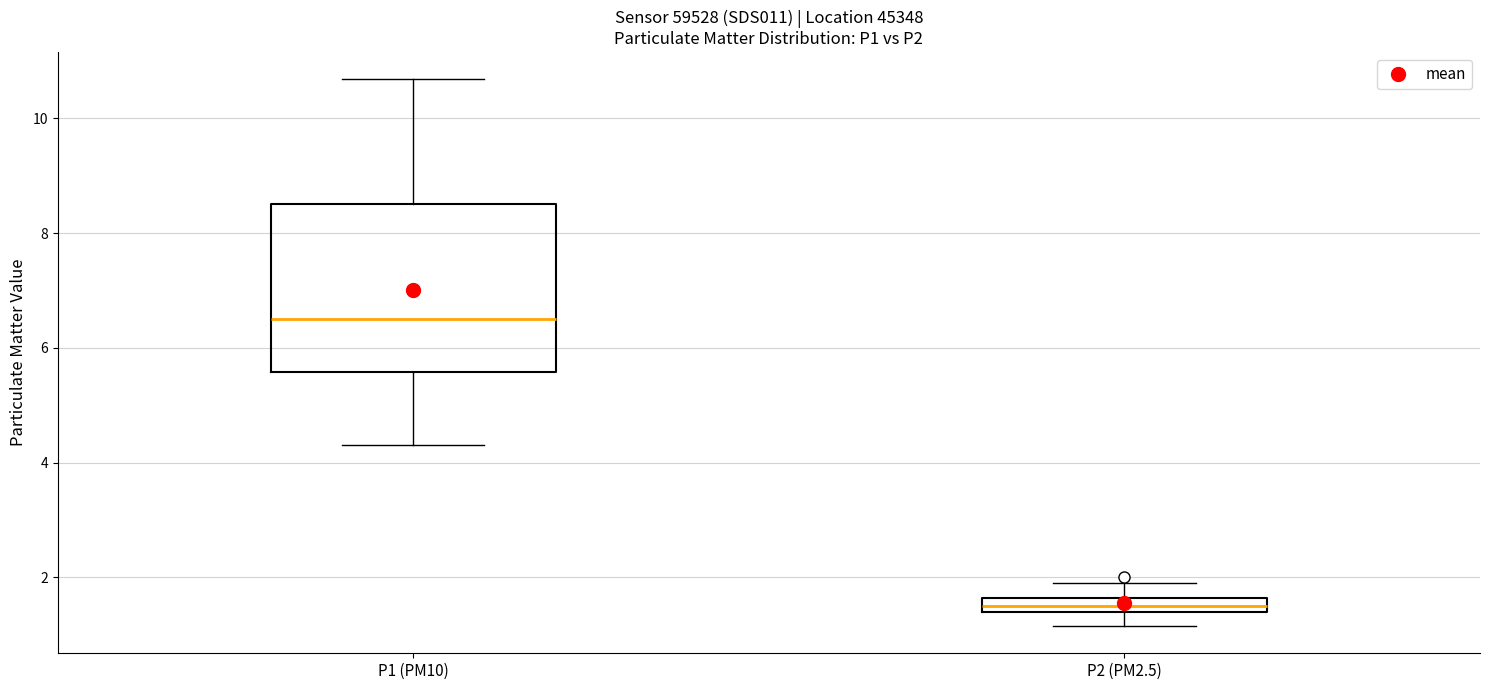

Which box has the lowest median line?

P2 (PM2.5)